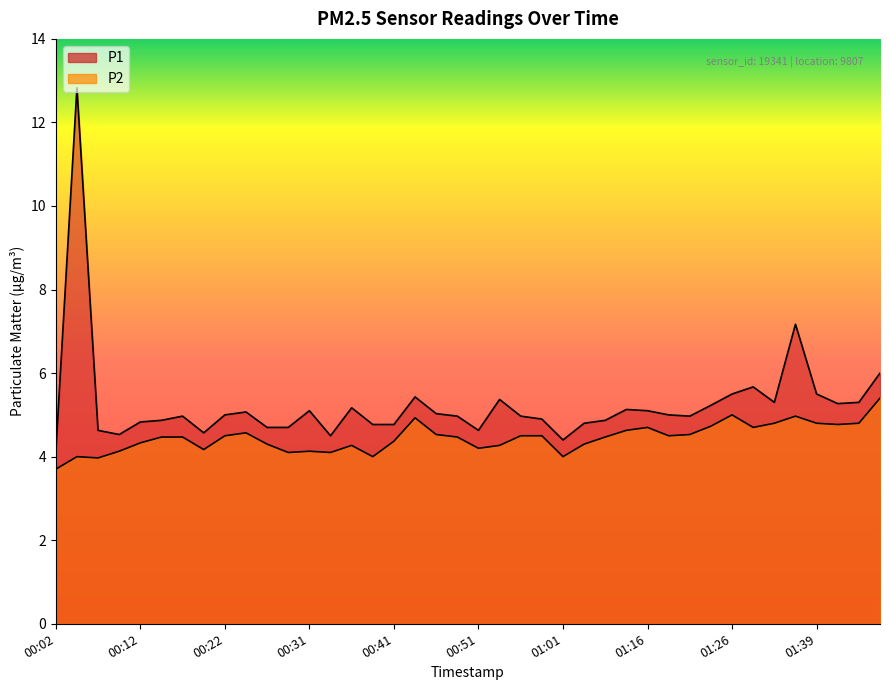

What are all the series names shown in the legend?

P1, P2